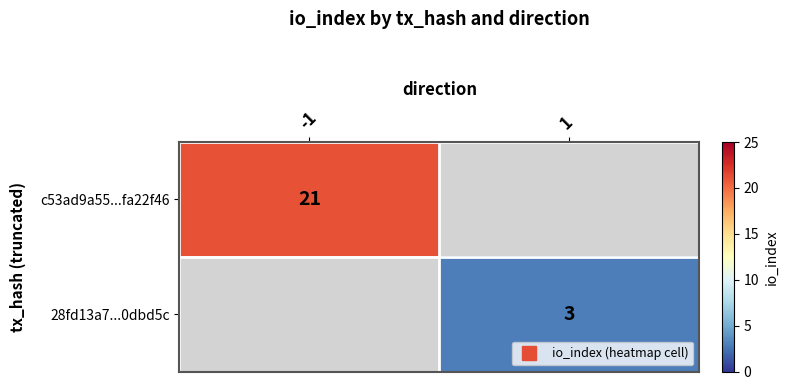

Rank the categories by 28fd13a7...0dbd5c value from lowest to highest.

-1, 1